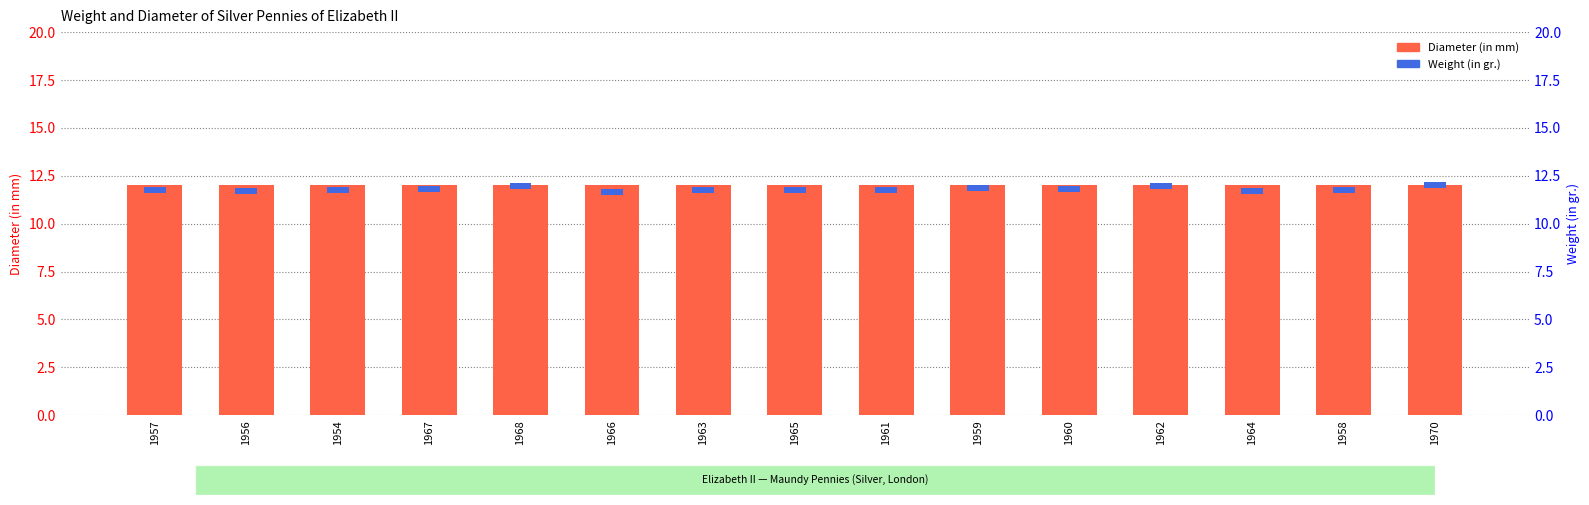

Which label corresponds to the largest value in the chart?

1957